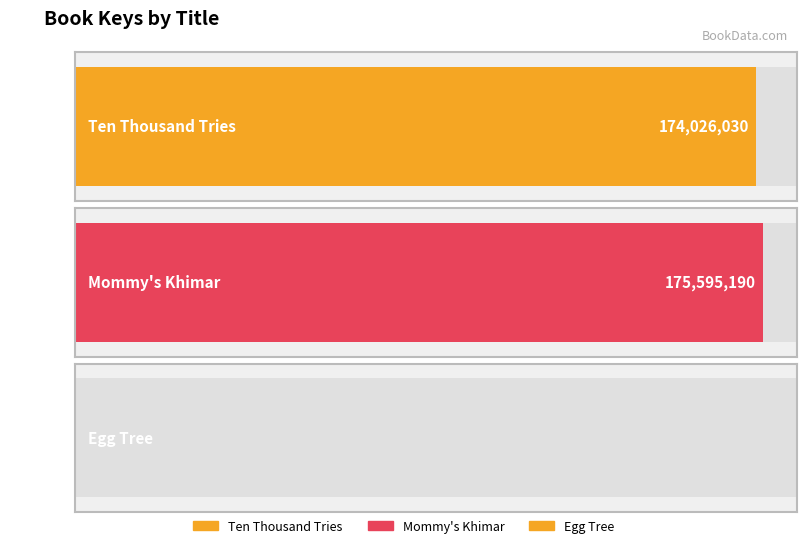

List the labels in order of value, largest first.

Mommy's Khimar, Ten Thousand Tries, Egg Tree